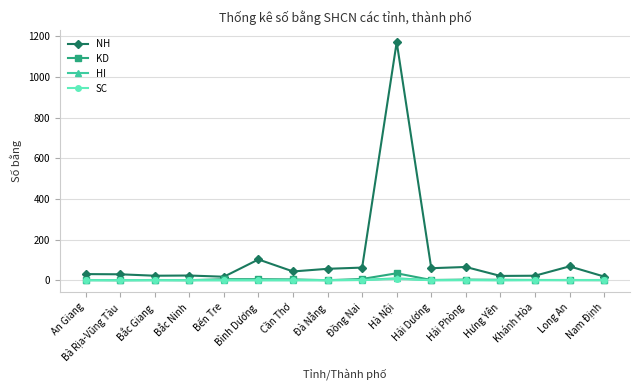

Is this an area chart (filled region under the line)?

No